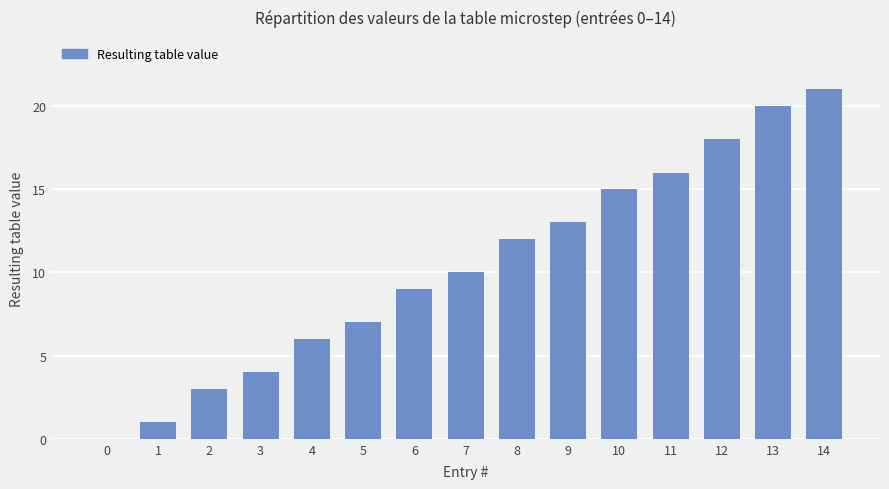

Reading left to right, transcribe all the data shown in this chart.

0=0	1=1	2=3	3=4	4=6	5=7	6=9	7=10	8=12	9=13	10=15	11=16	12=18	13=20	14=21